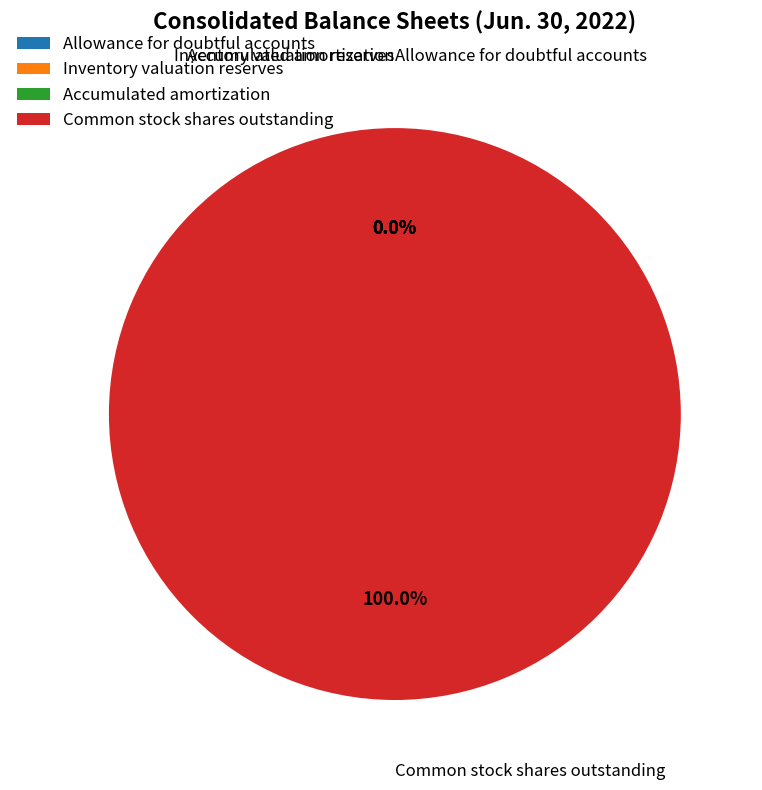

Which category has the biggest portion of the pie?

Common stock shares outstanding